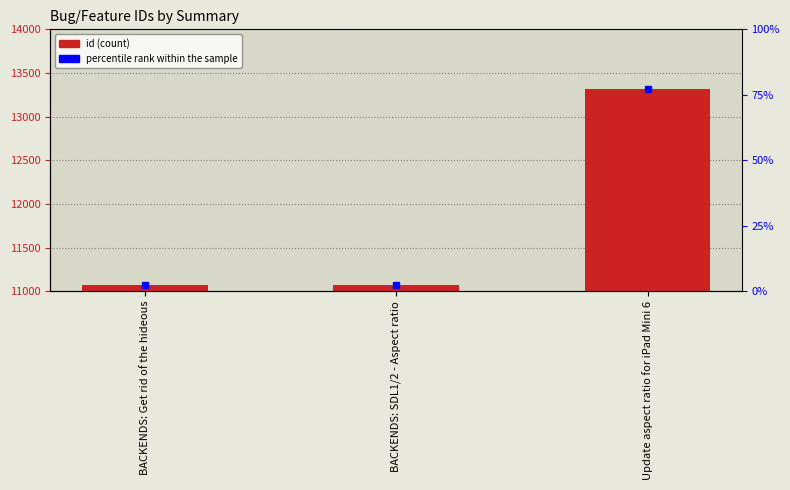

Rank the categories by value from highest to lowest.

Update aspect ratio for iPad Mini 6, BACKENDS: SDL1/2 - Aspect ratio, BACKENDS: Get rid of the hideous